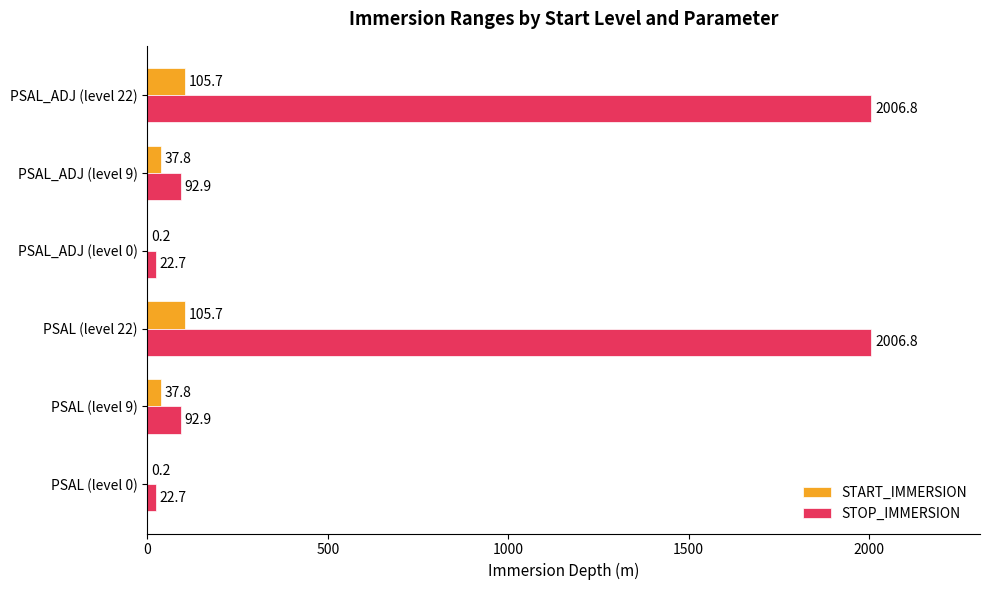

Read the STOP_IMMERSION value at PSAL (level 22).

2006.8